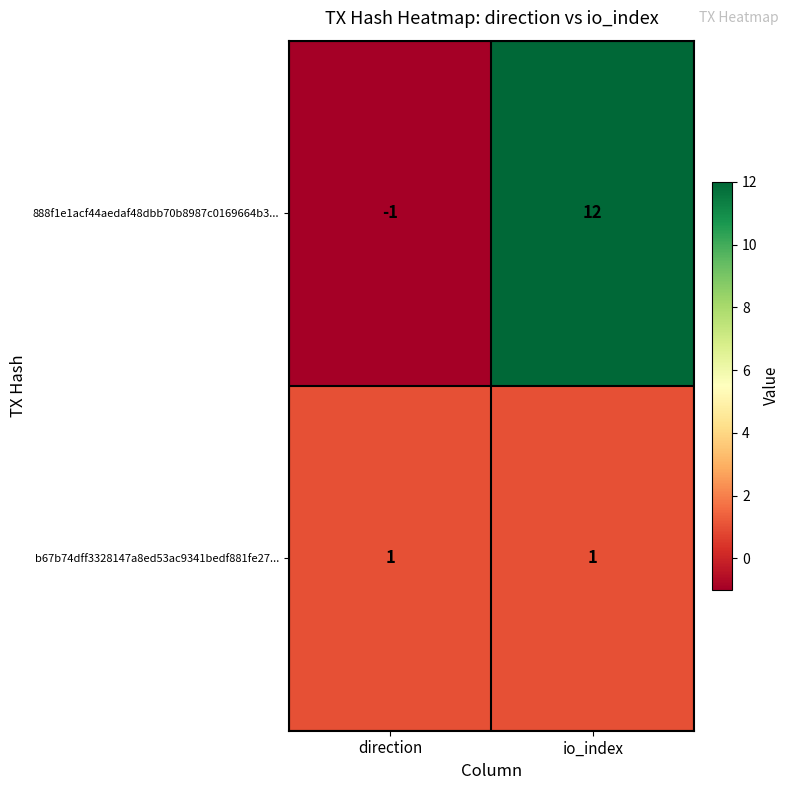

At direction, list the series in order from largest to smallest.

b67b74dff3328147a8ed53ac9341bedf881fe27..., 888f1e1acf44aedaf48dbb70b8987c0169664b3...